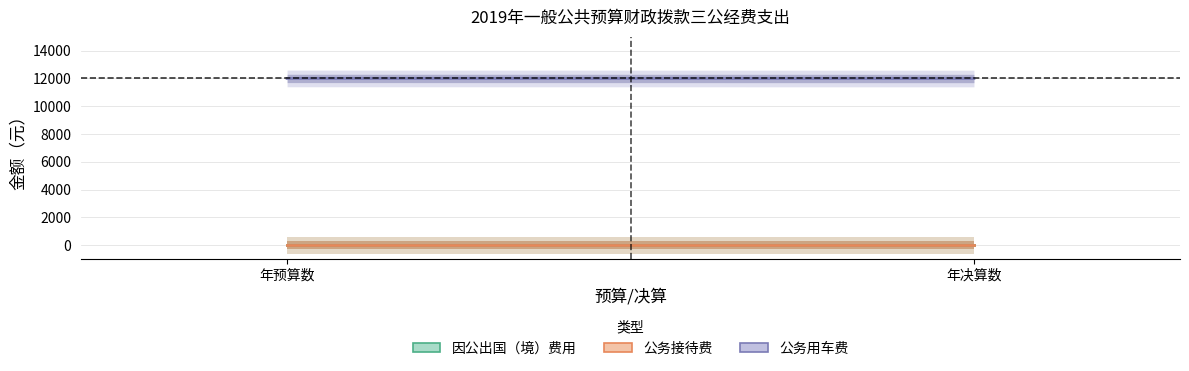

At how many categories does at least one series exceed 913?

2